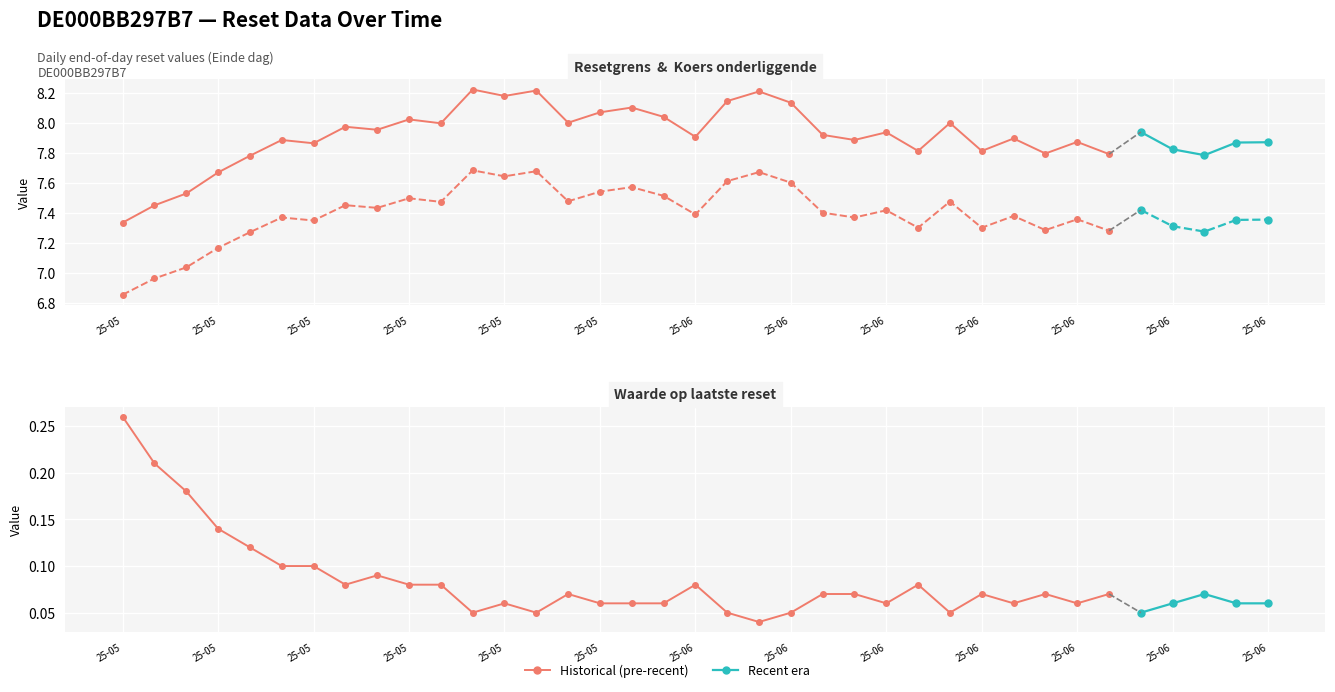

True or false: Waarde op laatste reset and Koers onderliggende cross at least once.

False